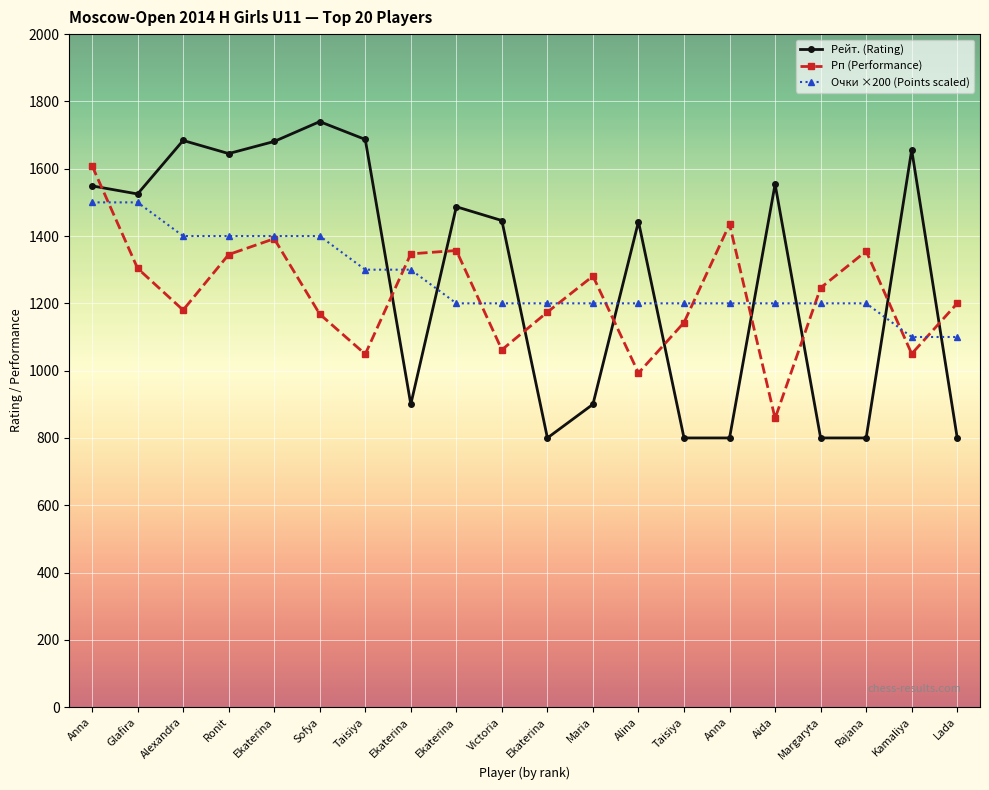

Reading left to right, extract all data points from this chart.

Рейт. (Rating): 1549	1525	1684	1645	1681	1740	1687	900	1487	1446	800	900	1443	800	800	1554	800	800	1656	800
Рп (Performance): 1609	1304	1180	1345	1392	1168	1049	1347	1357	1062	1174	1281	993	1143	1435	858	1246	1355	1050	1200
Очки ×200 (Points scaled): 1500	1500	1400	1400	1400	1400	1300	1300	1200	1200	1200	1200	1200	1200	1200	1200	1200	1200	1100	1100